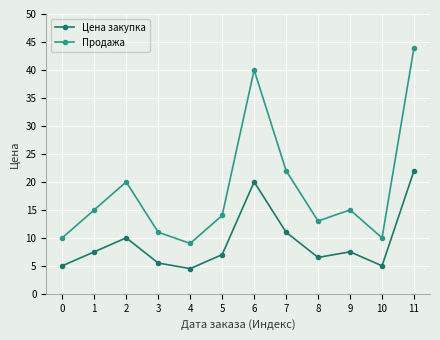

True or false: Продажа has more than 2 points higher than both neighbors.

True